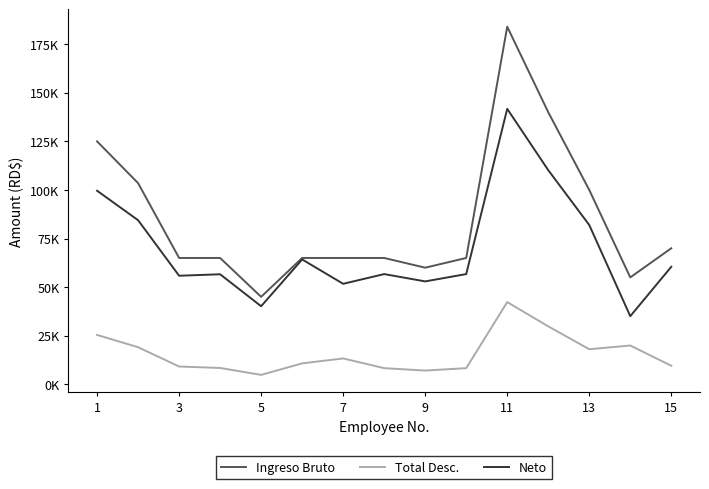

How many interior local valleys does the Neto series have?

5